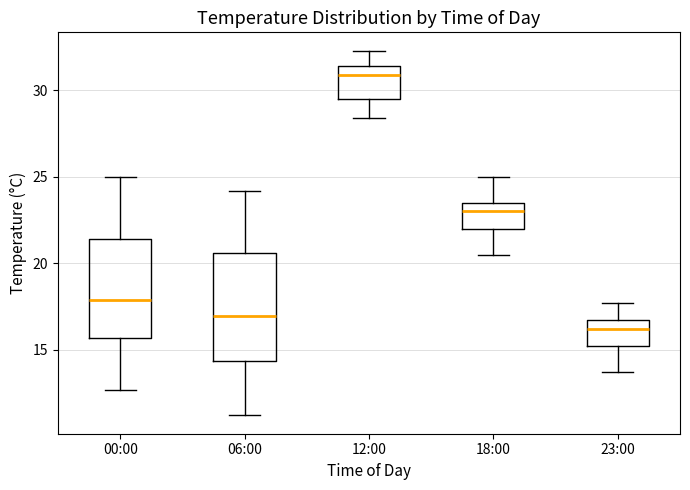

Reading left to right, transcribe this box plot: for each box, give where its median line is, the range the box spans, and where its two whiskers end, as read against the y-axis. The values are not printed on the chart, so give them approximately, as read against the axis.

00:00: median 18.0, box 15.5 to 21.5, whiskers 12.5 to 25.0
06:00: median 17.0, box 14.5 to 20.5, whiskers 11.0 to 24.0
12:00: median 31.0, box 29.5 to 31.5, whiskers 28.5 to 32.5
18:00: median 23.0, box 22.0 to 23.5, whiskers 20.5 to 25.0
23:00: median 16.0, box 15.0 to 16.5, whiskers 13.5 to 17.5